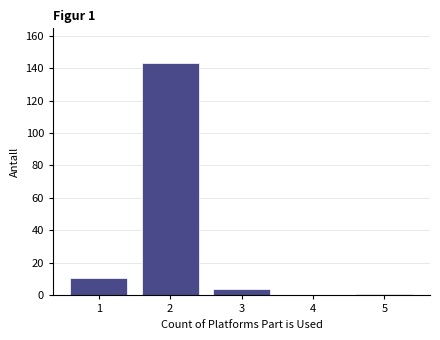

Which range on the x-axis has the tallest bar?

1.5 to 2.5